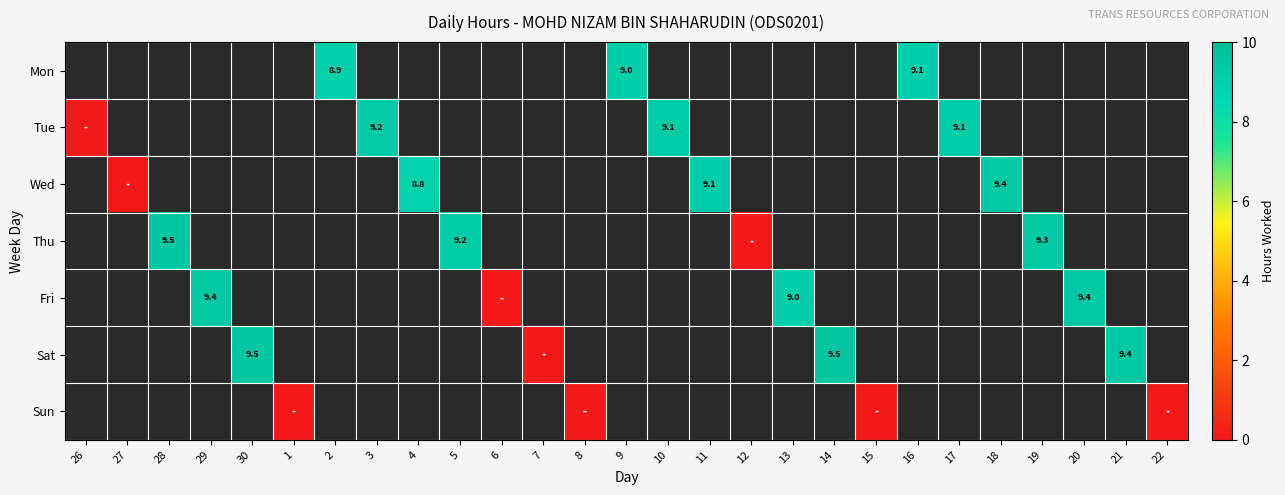

Count the number of categories in the chart.

27